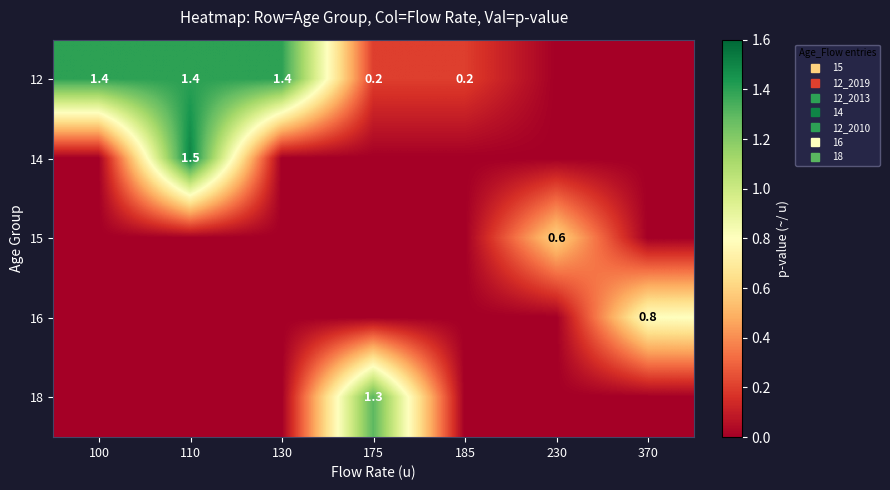

At 100, list the series in order from largest to smallest.

12, 14, 15, 16, 18